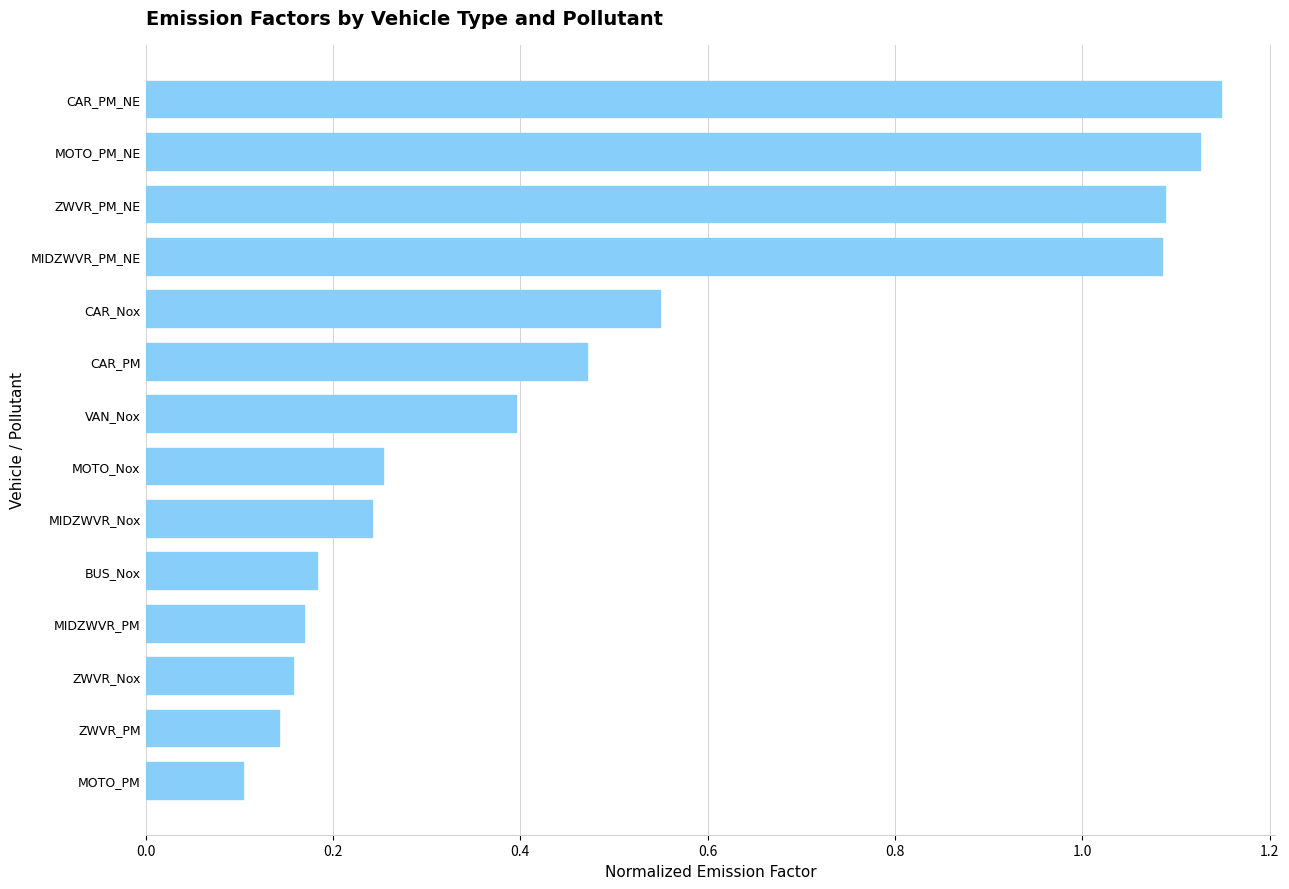

Which label corresponds to the largest value in the chart?

CAR_PM_NE